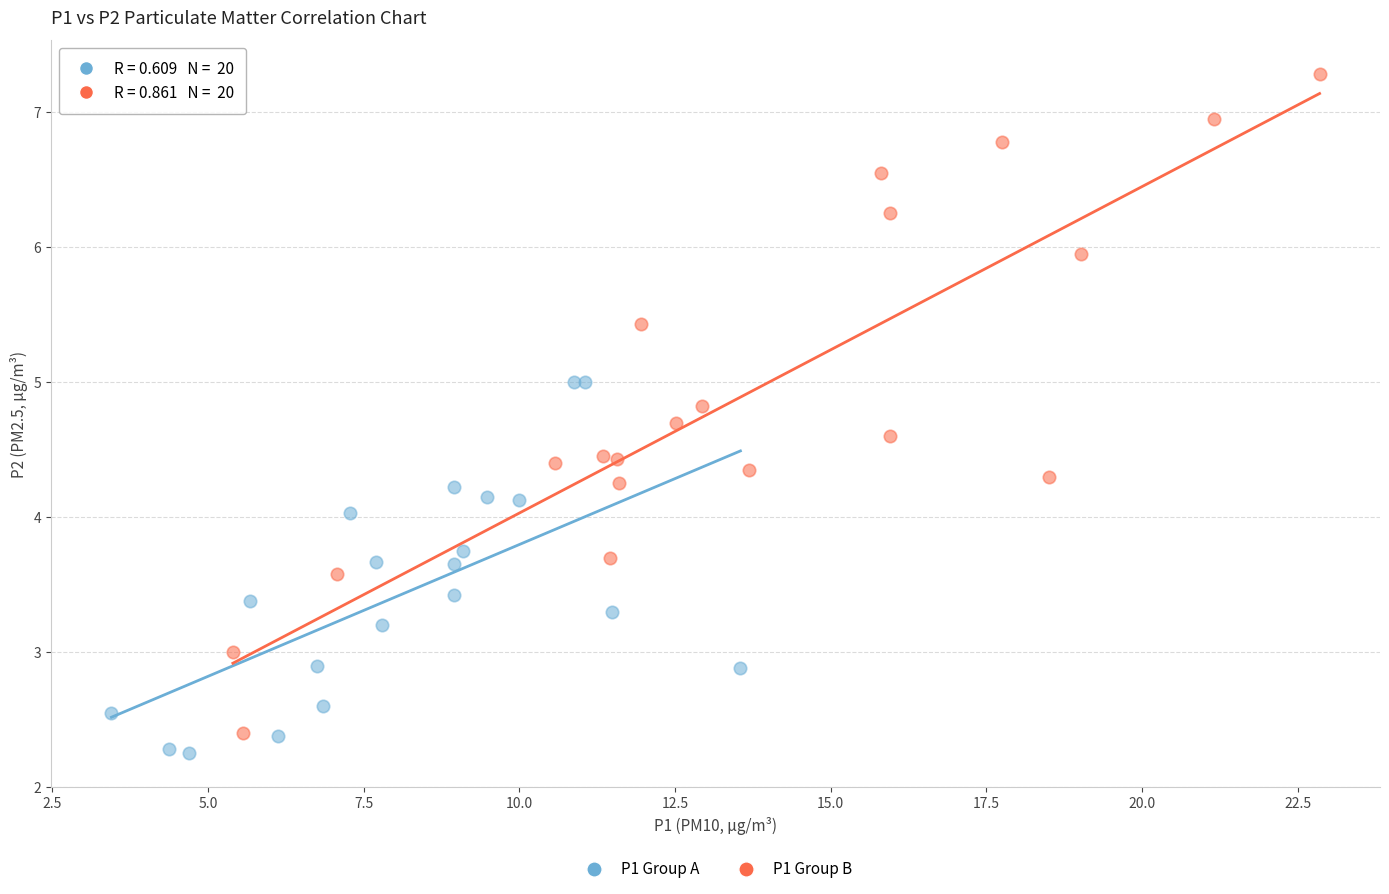

What are all the series names shown in the legend?

P1 Group A, P1 Group B